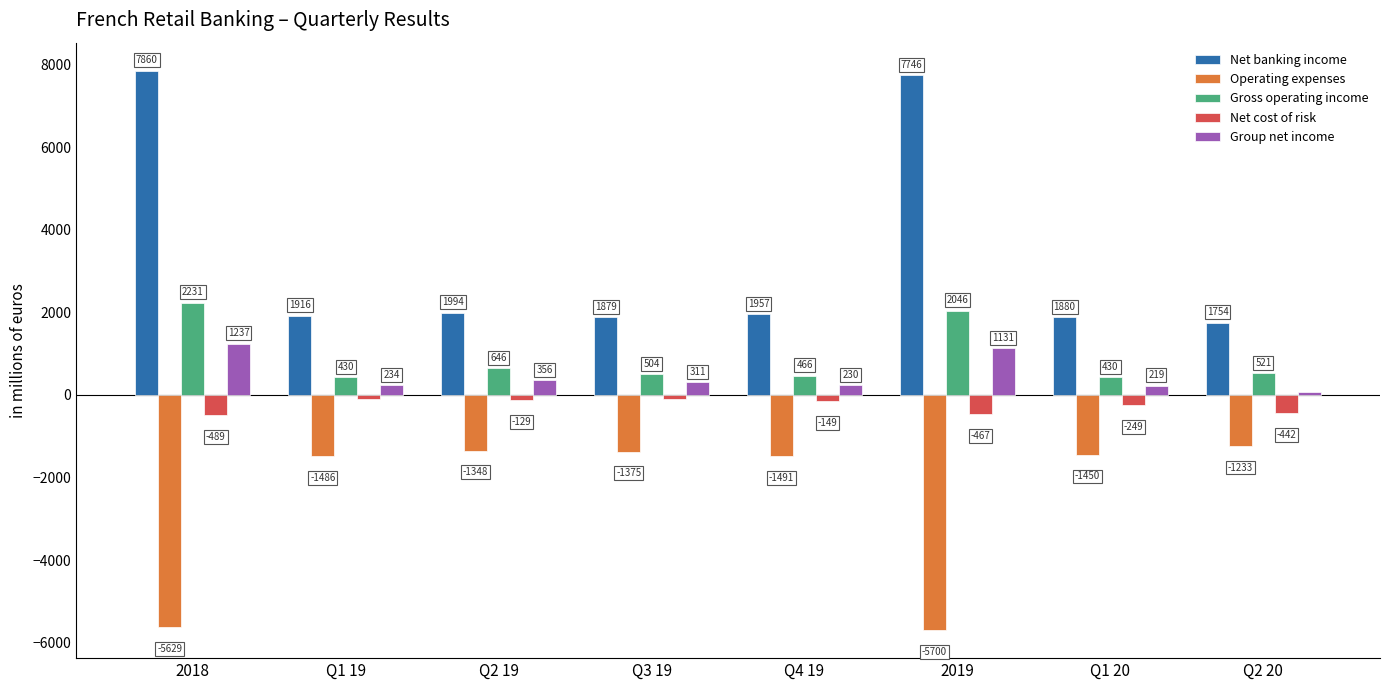

Is it true that Gross operating income equals 504 at Q3 19?

True